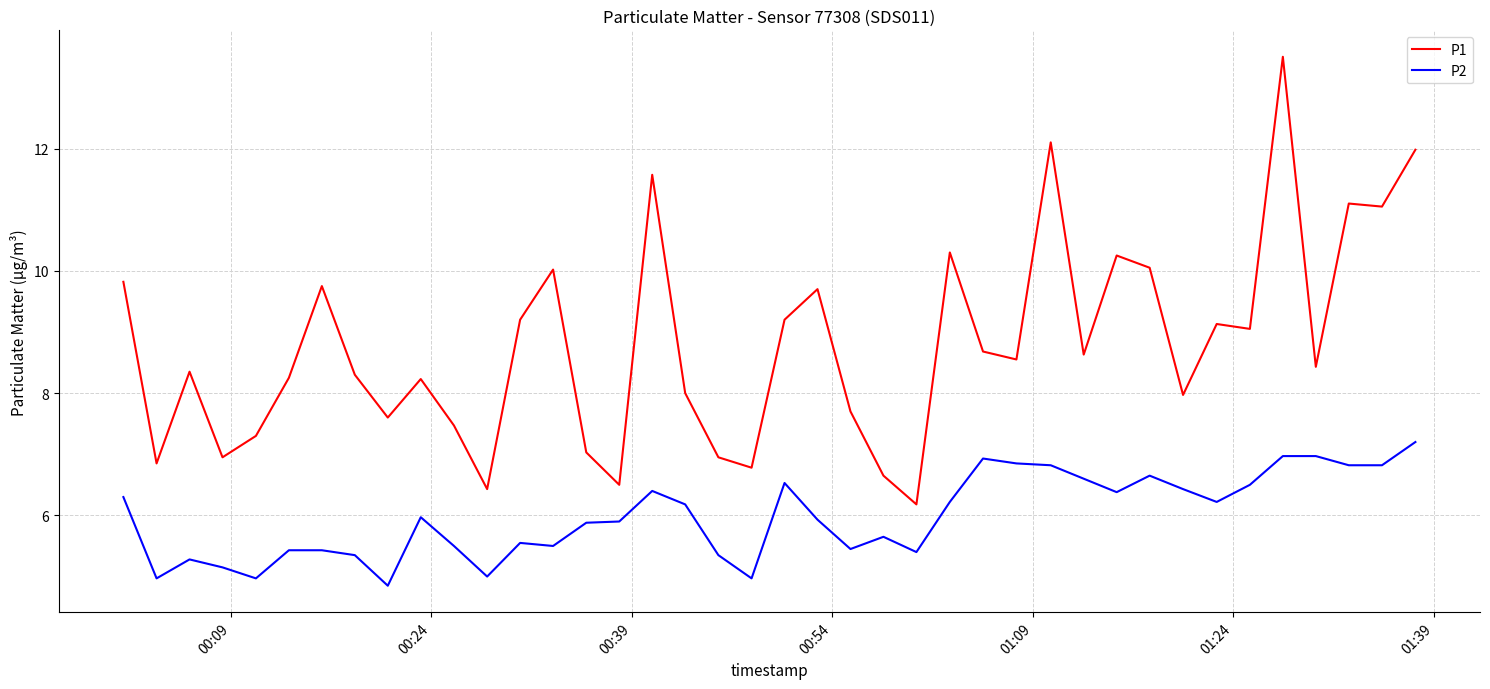

True or false: P1 and P2 intersect in this chart.

False